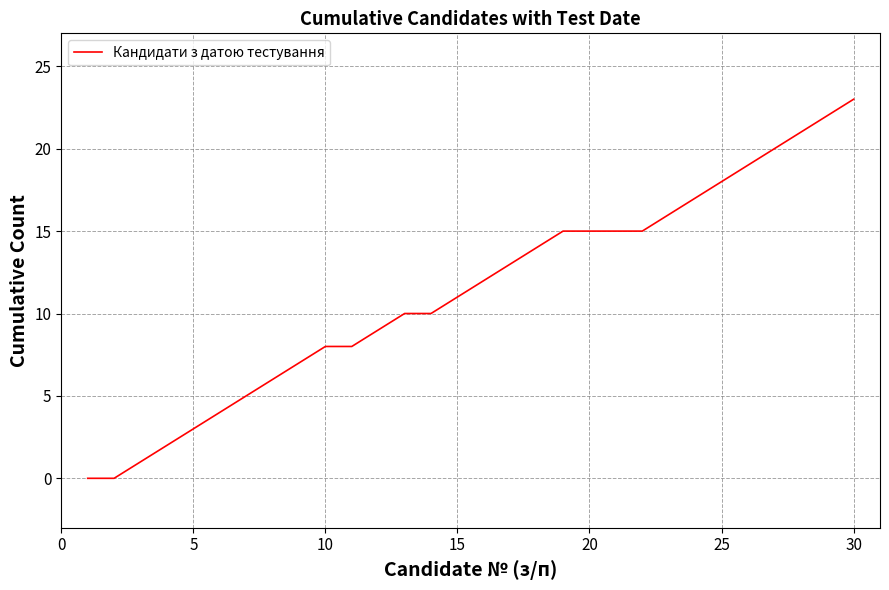

What is the difference between the maximum and minimum values?

23